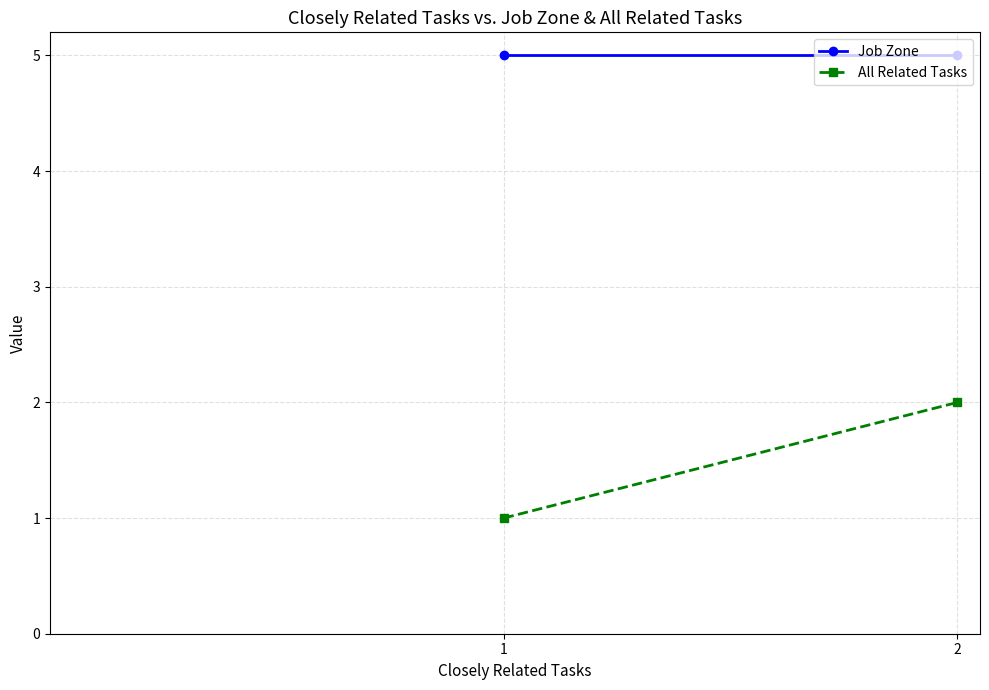

Where is All Related Tasks nearest to the value 1?

1